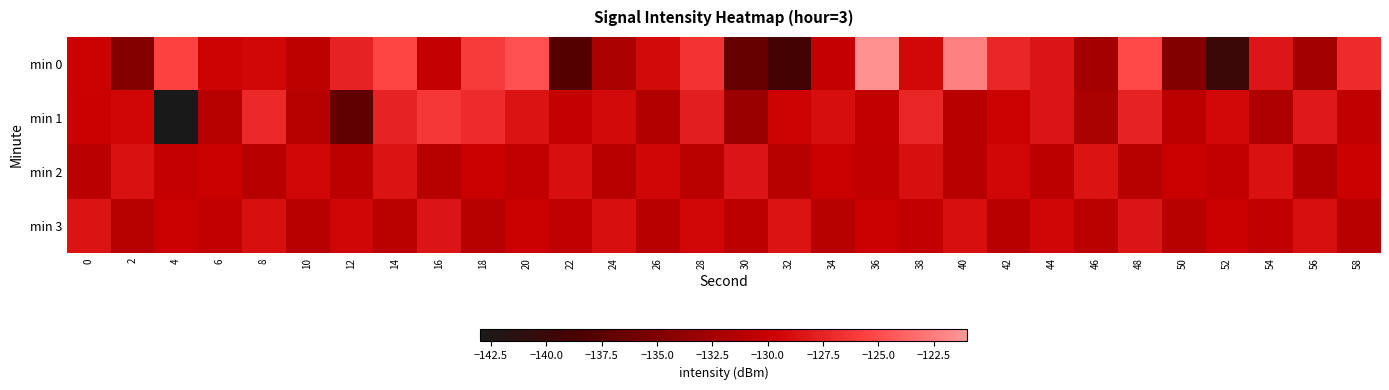

Rank the series at 10 from highest to lowest value.

min 2, min 0, min 3, min 1